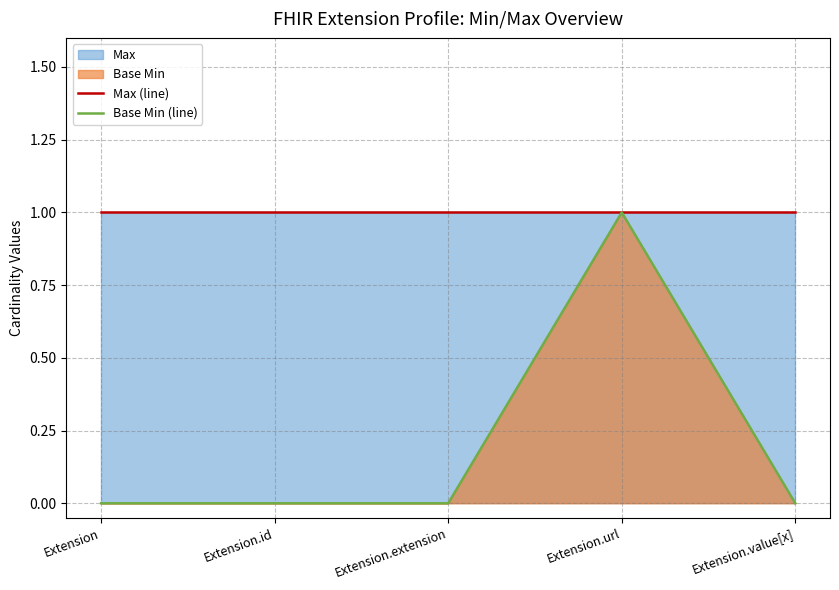

At which label is Base Min (line) closest to 0?

Extension